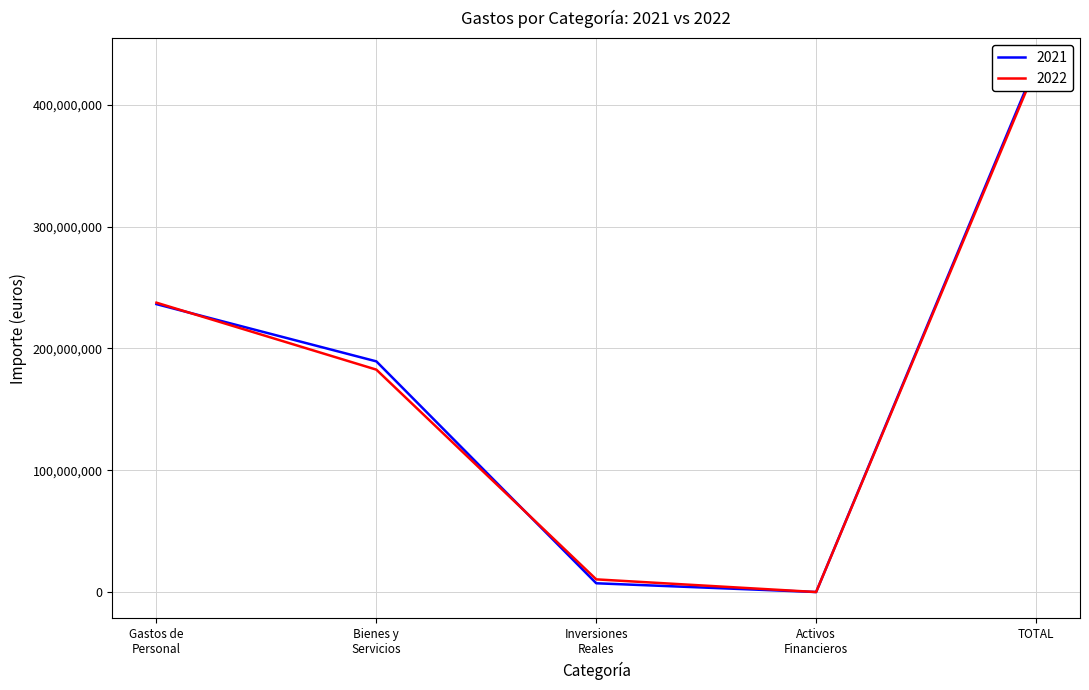

What is the total value across all series at Activos Financieros?

75539